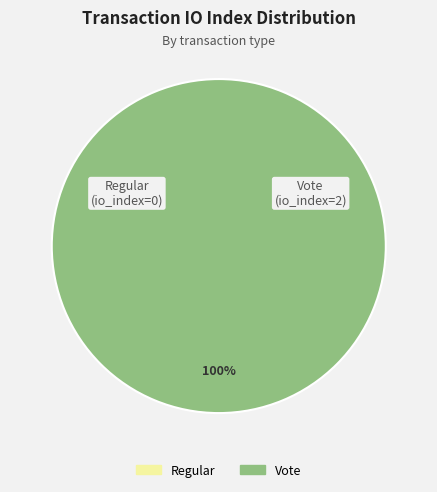

How many slices are in this pie chart?

2